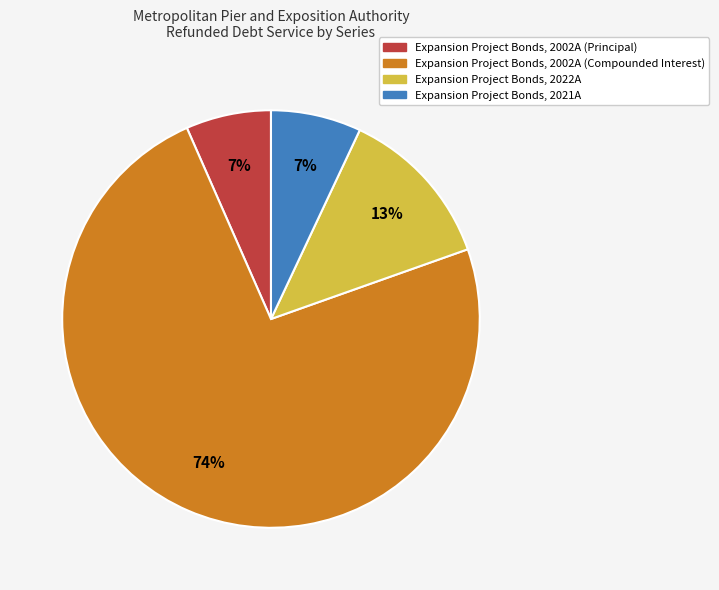

To the nearest percent, what is the average slice percentage?

25%